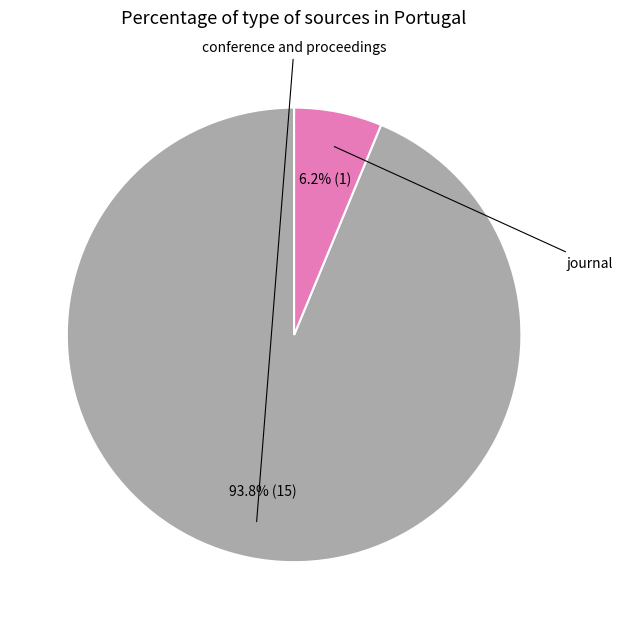

What percentage is the conference and proceedings slice, to the nearest percent?

94%